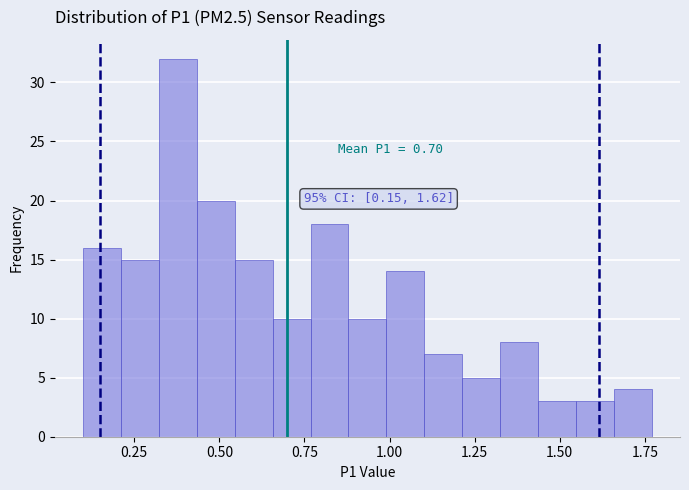

Read against the x-axis, roughly where is the centre of the tallest bar?

0.40